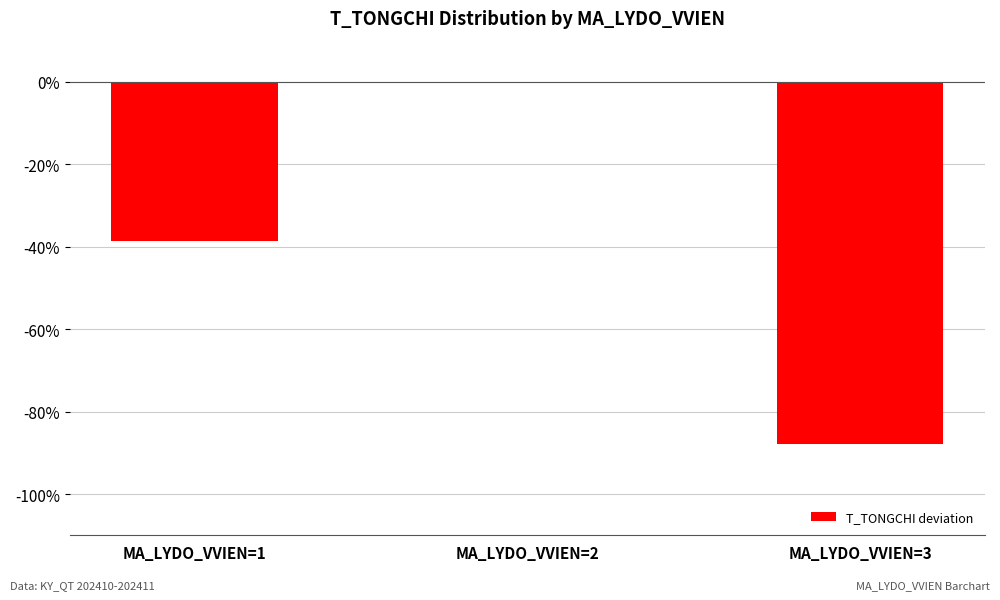

What is the change in value from MA_LYDO_VVIEN=1 to MA_LYDO_VVIEN=2?

+38.7